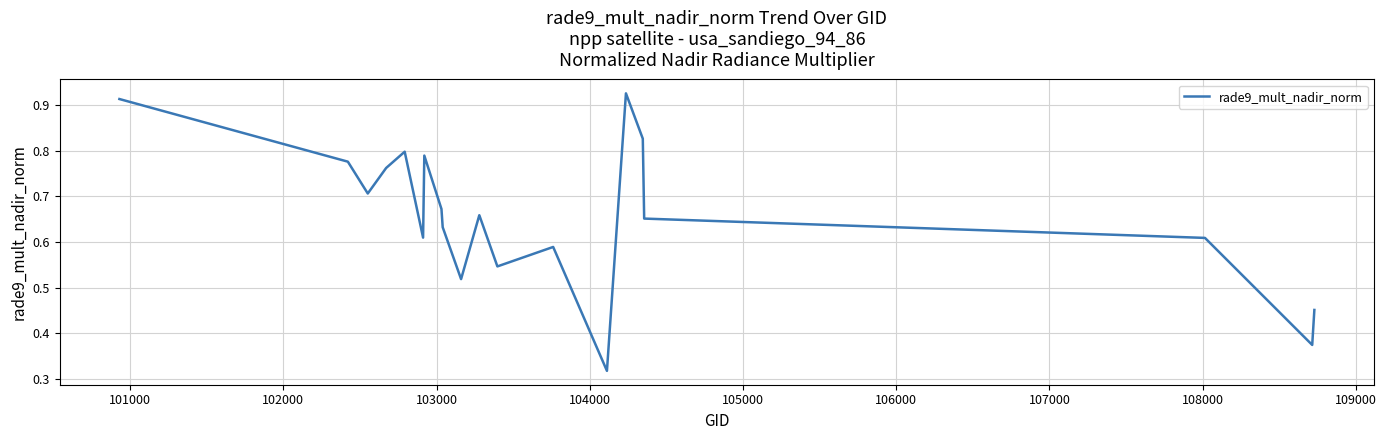

Count the number of data series in this chart.

1